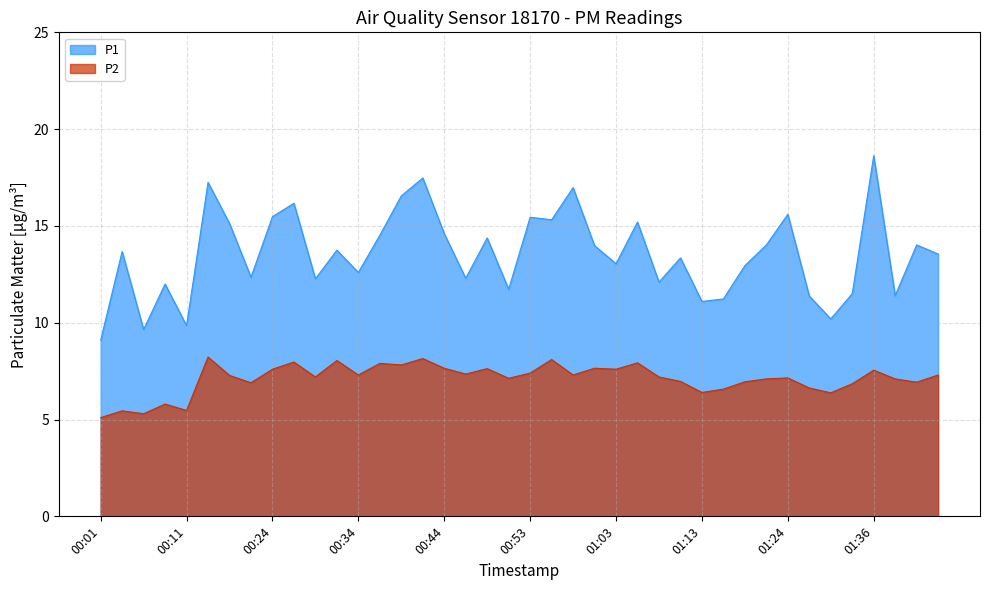

True or false: P1 has a value of 6.4 at 00:24.

False